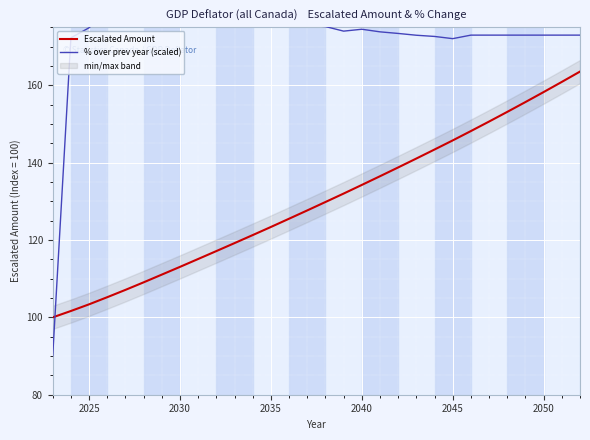

What is the difference between the second highest and minimum values in the Escalated Amount series?

60.9